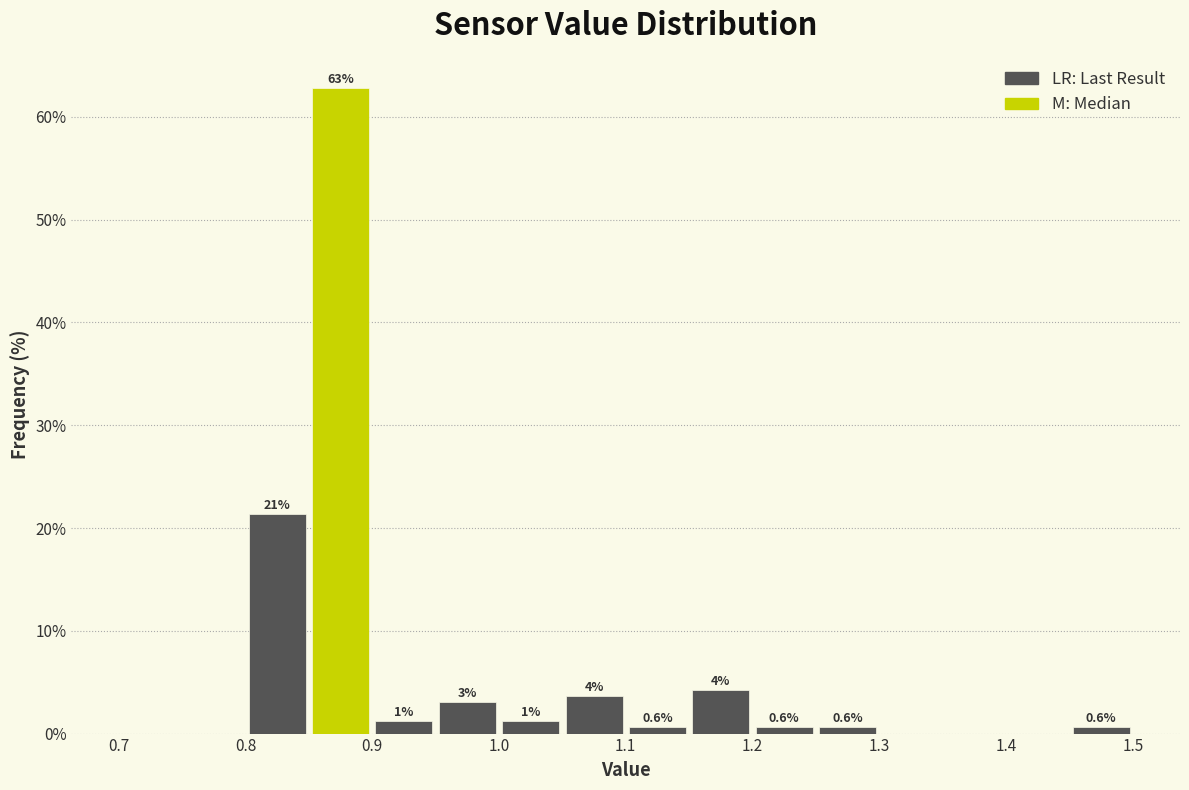

Over which range of the x-axis is the bar tallest?

0.85 to 0.90